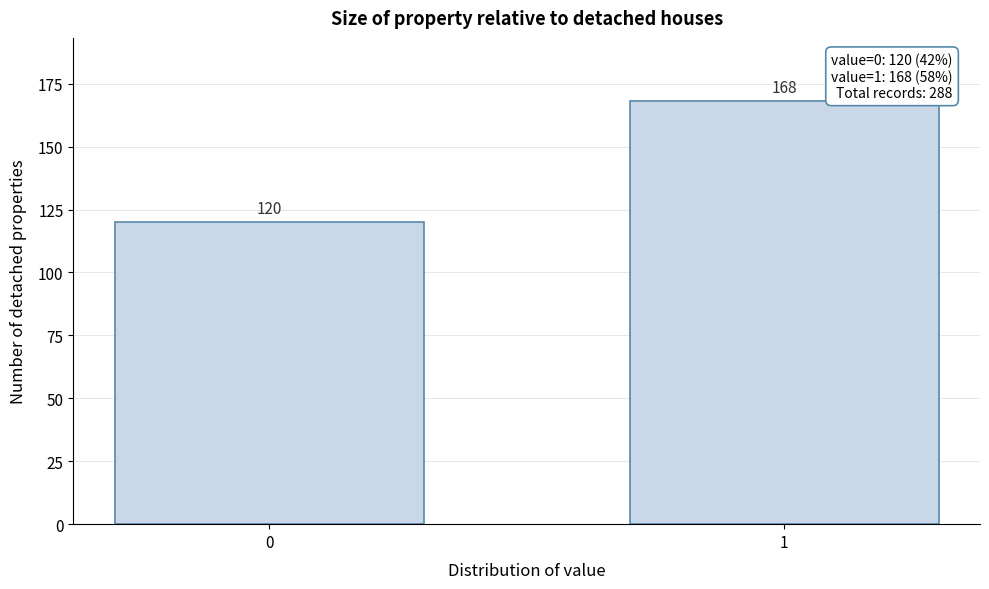

Reading left to right, transcribe all the data shown in this chart.

0=120	1=168